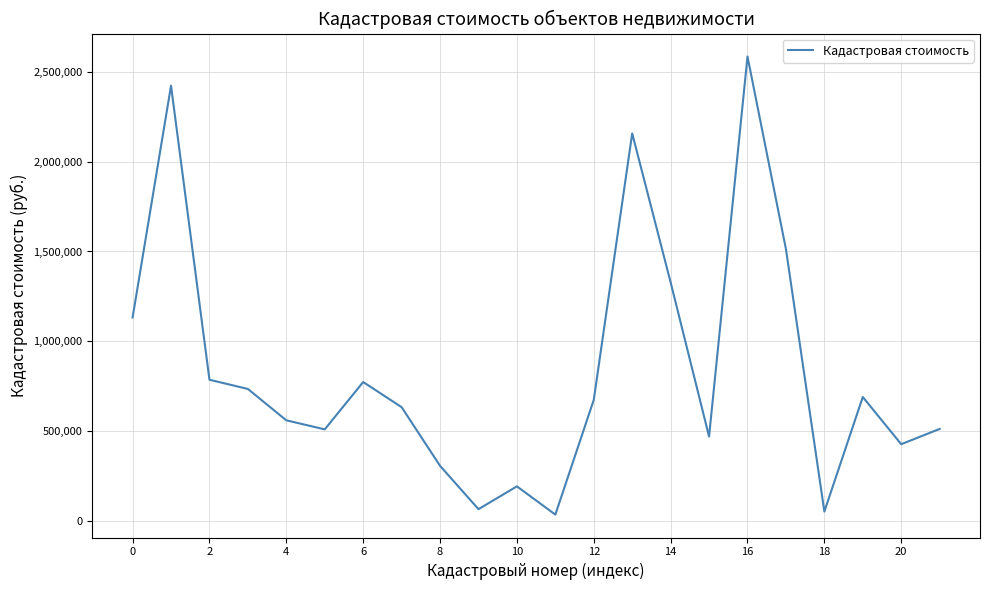

What is the maximum value shown in the chart?

2586024.8